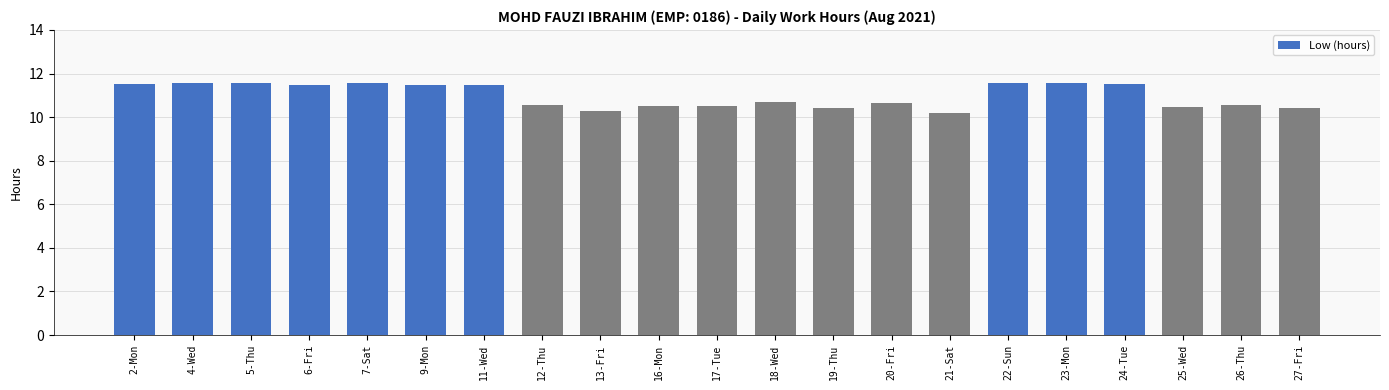

The value at 7-Sat is 11.6. True or false?

True